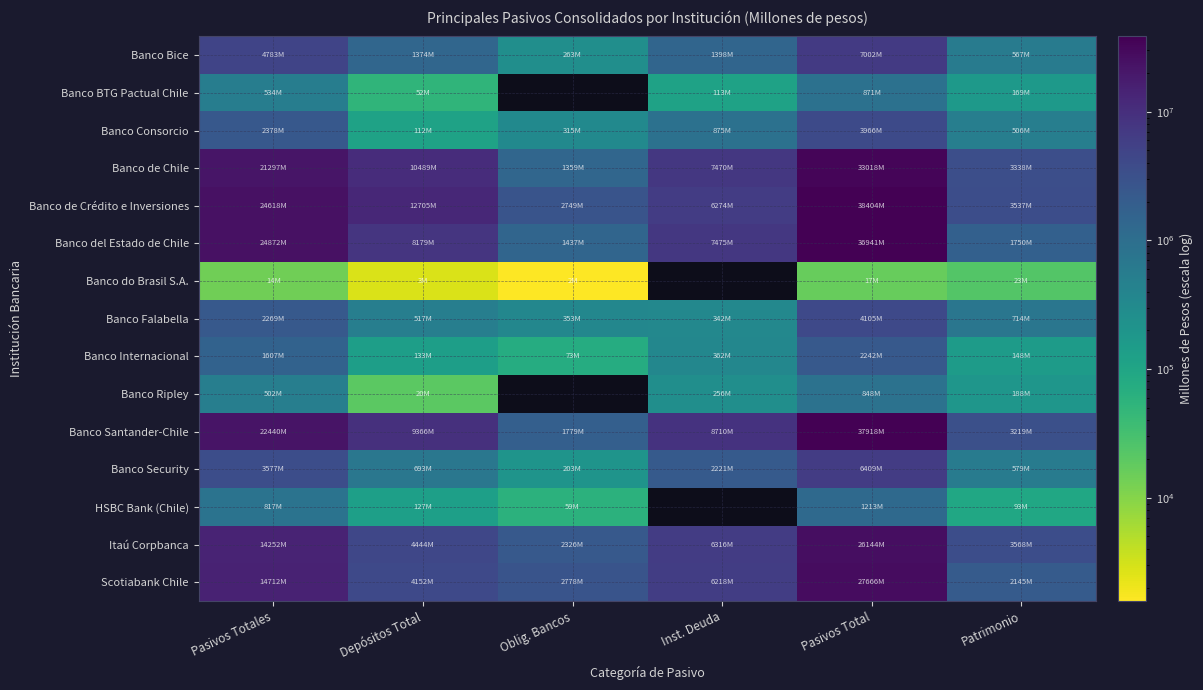

Read the Itaú Corpbanca value at Inst. Deuda.

6315659.0